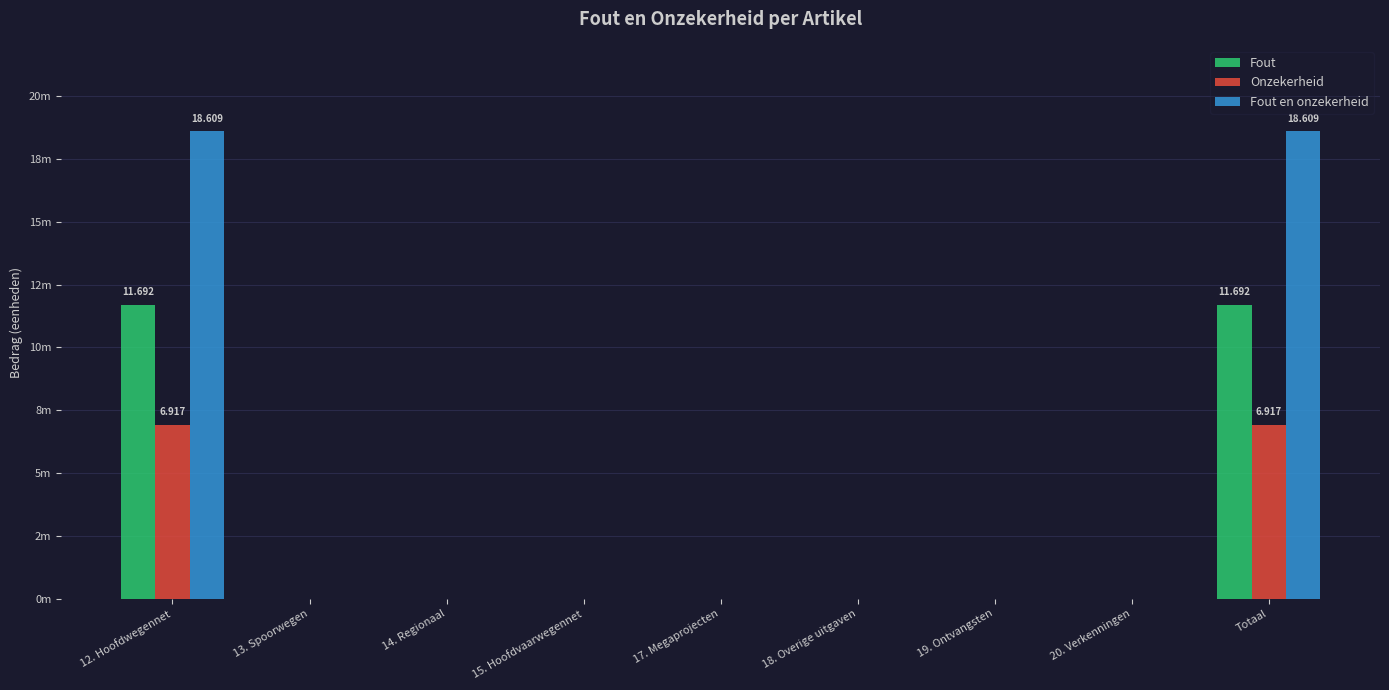

Is it true that Fout en onzekerheid equals 10.6 at 13. Spoorwegen?

False